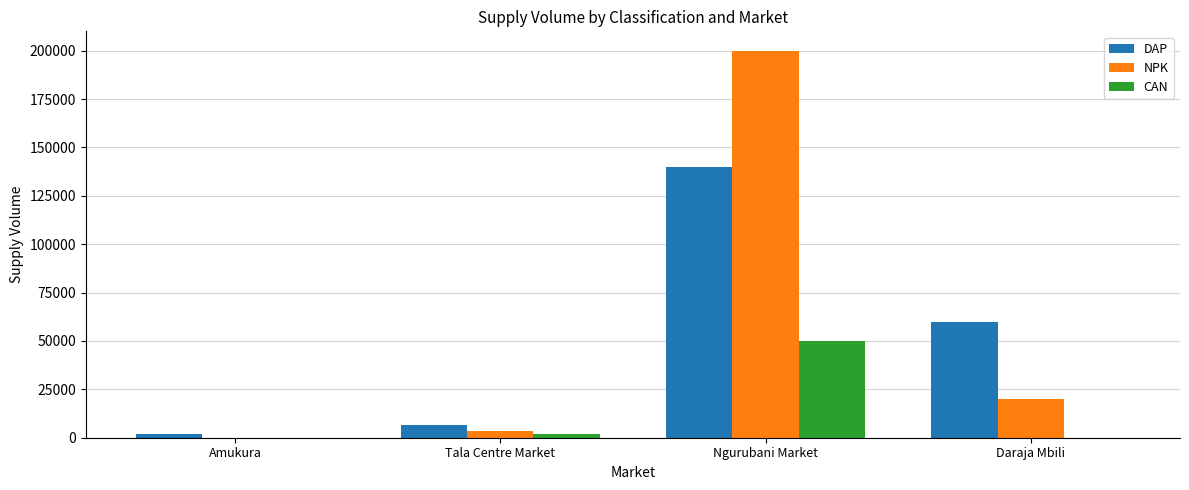

Between Amukura and Ngurubani Market, which series saw the biggest shift?

NPK